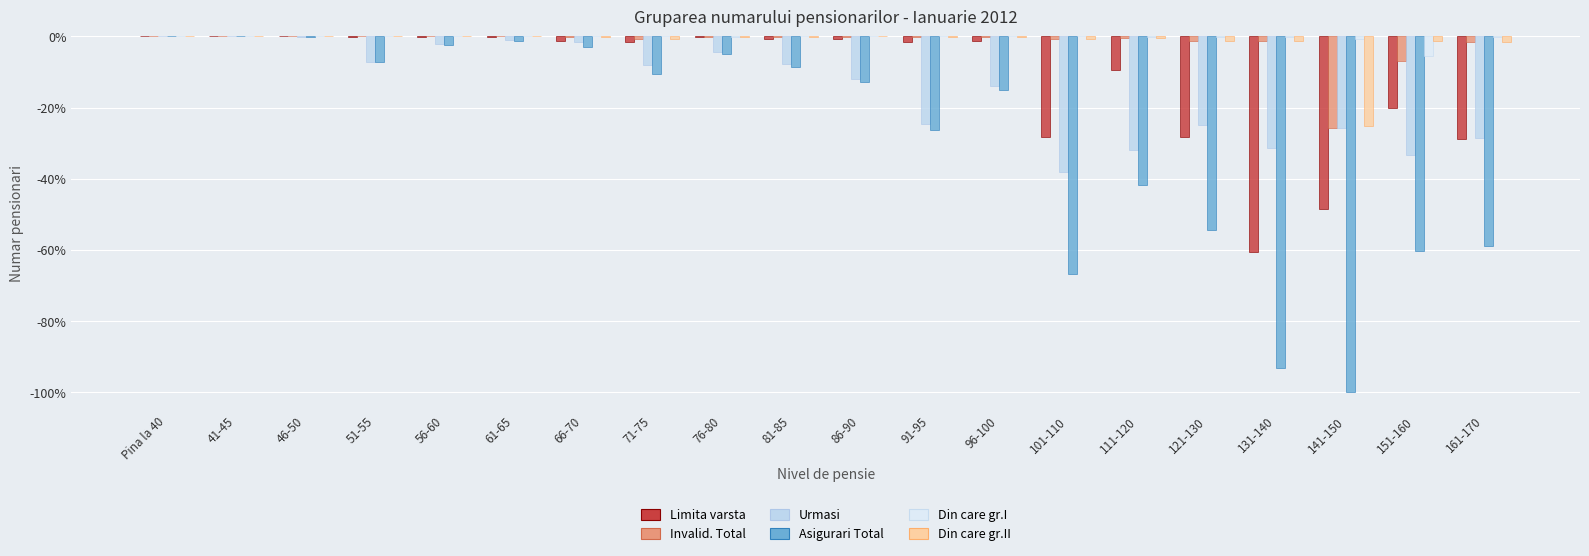

How many distinct data groups are displayed?

6